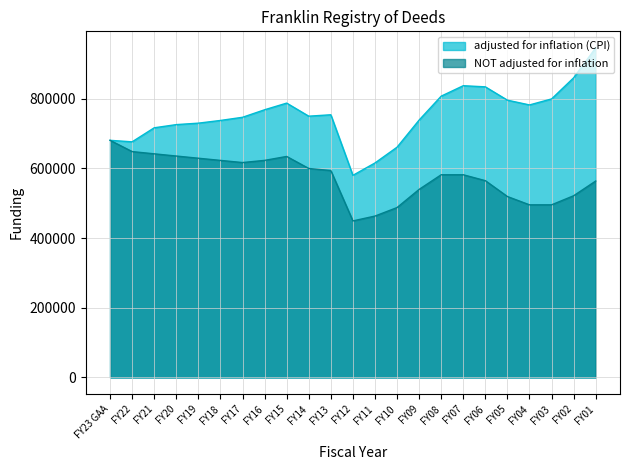

How many data points in adjusted for inflation (CPI) are above 749808?

11